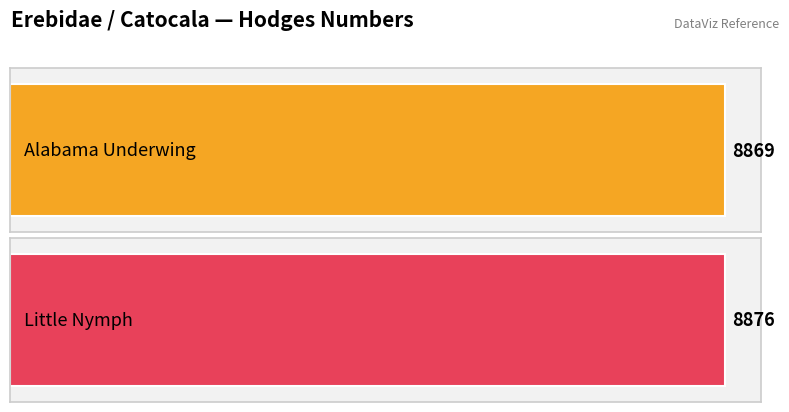

Does the chart contain stacked bars?

No